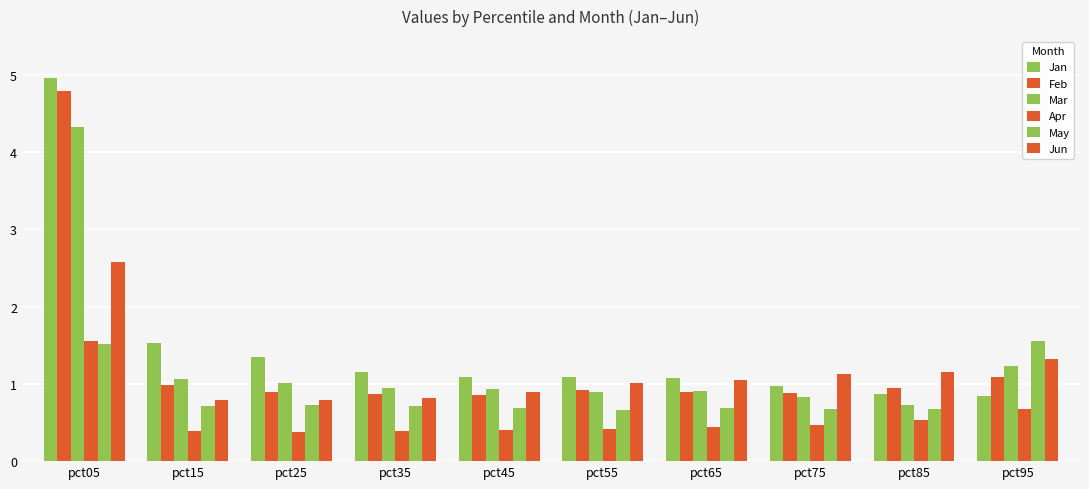

Which series has the largest range (max minus min)?

Jan